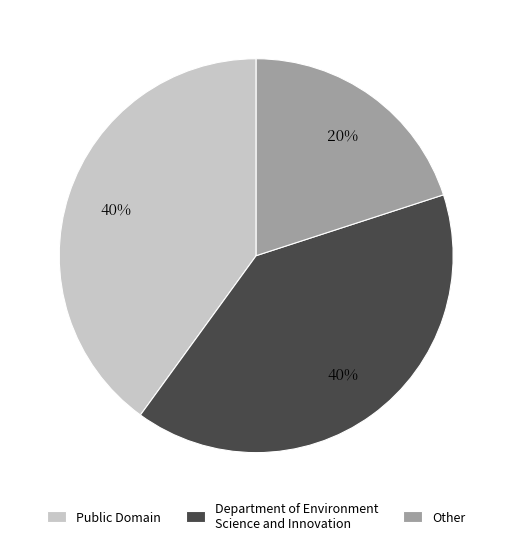

Is the sum of Public Domain and Department of Environment Science and Innovation greater than half?

Yes